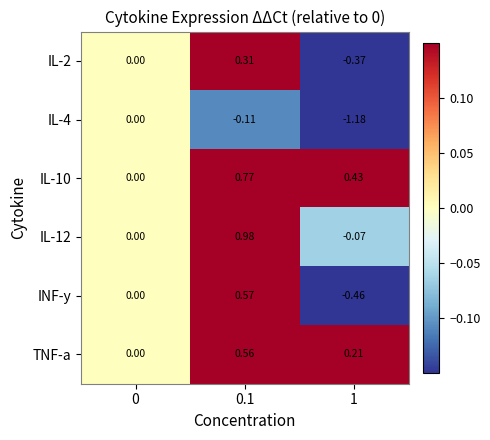

Is the value of TNF-a at 0 greater than the value of IL-4 at 0.1?

Yes